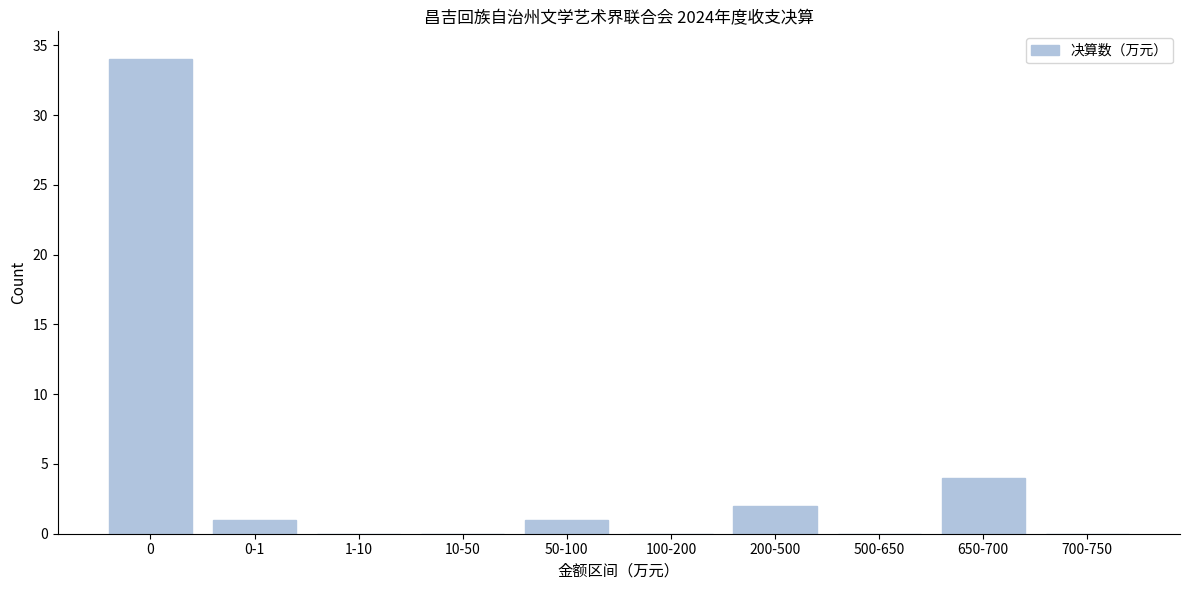

Reading left to right, list all the values displayed in this chart.

0=34	0-1=1	1-10=0	10-50=0	50-100=1	100-200=0	200-500=2	500-650=0	650-700=4	700-750=0